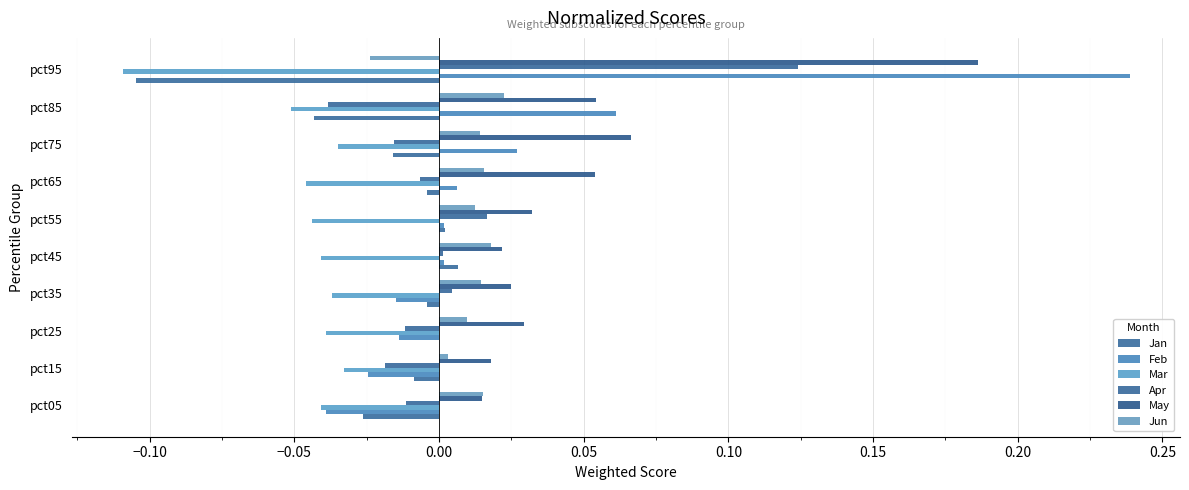

Which category has the highest value across all series?

pct95